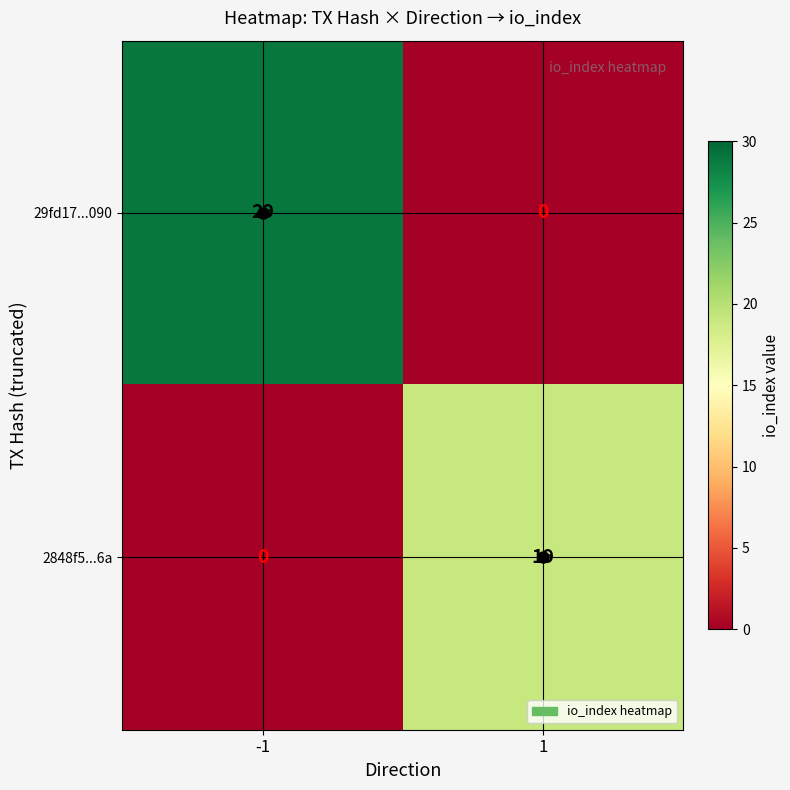

What is the sum of all 29fd17...090 values?

29